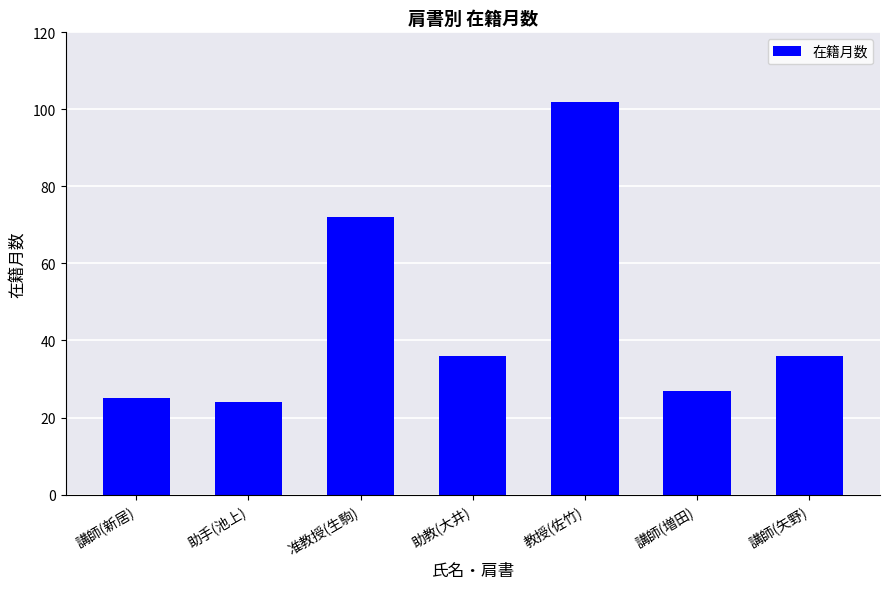

The value at 講師(新居) is 25. True or false?

True